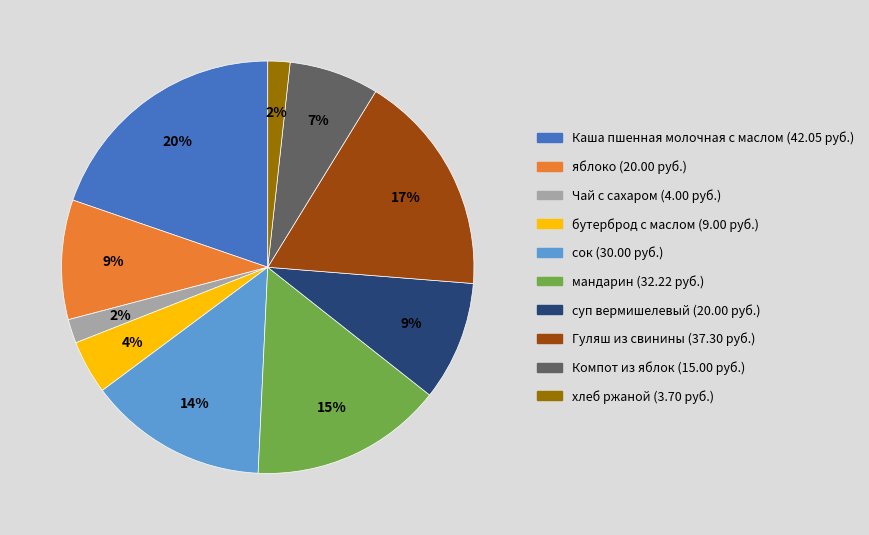

To the nearest percent, what percentage of the pie is бутерброд с маслом?

4%